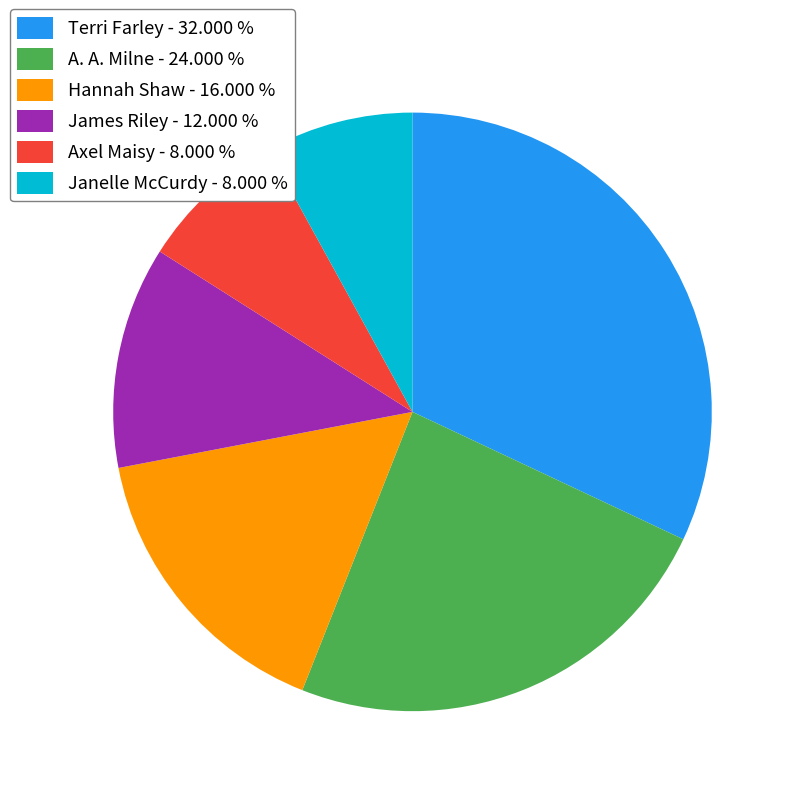

The Hannah Shaw slice represents 9% of the pie. True or false?

False